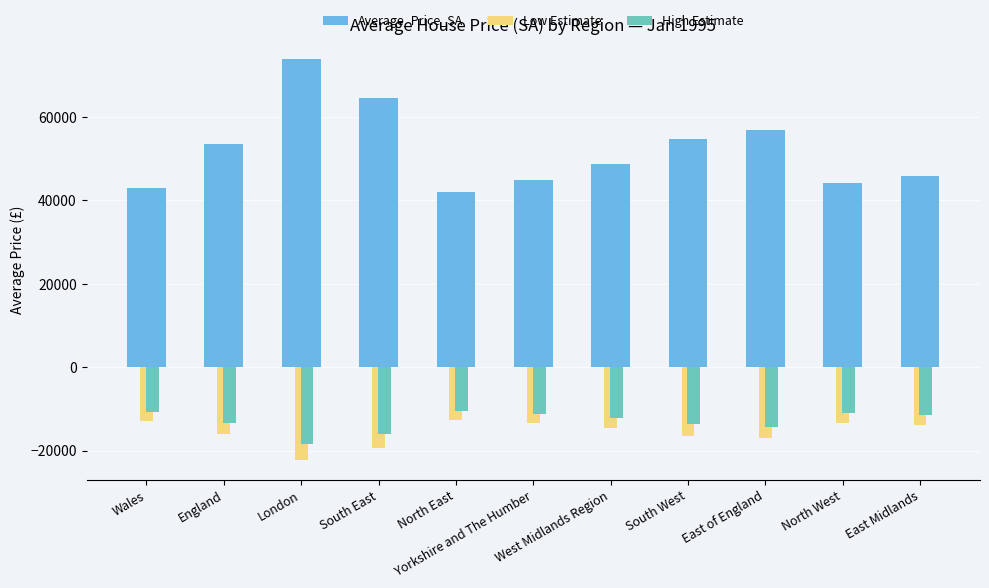

What is the minimum value for Average_Price_SA?

42059.4